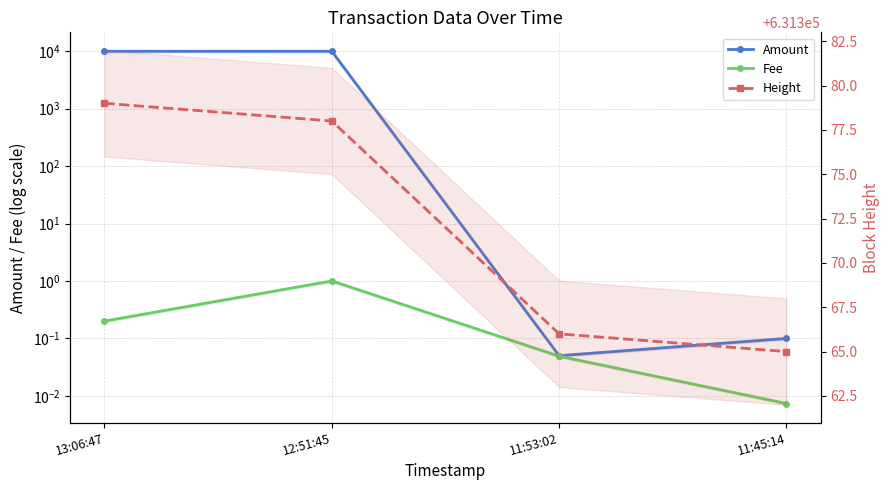

Is the value of Amount at 11:45:14 greater than the value of Fee at 11:45:14?

Yes